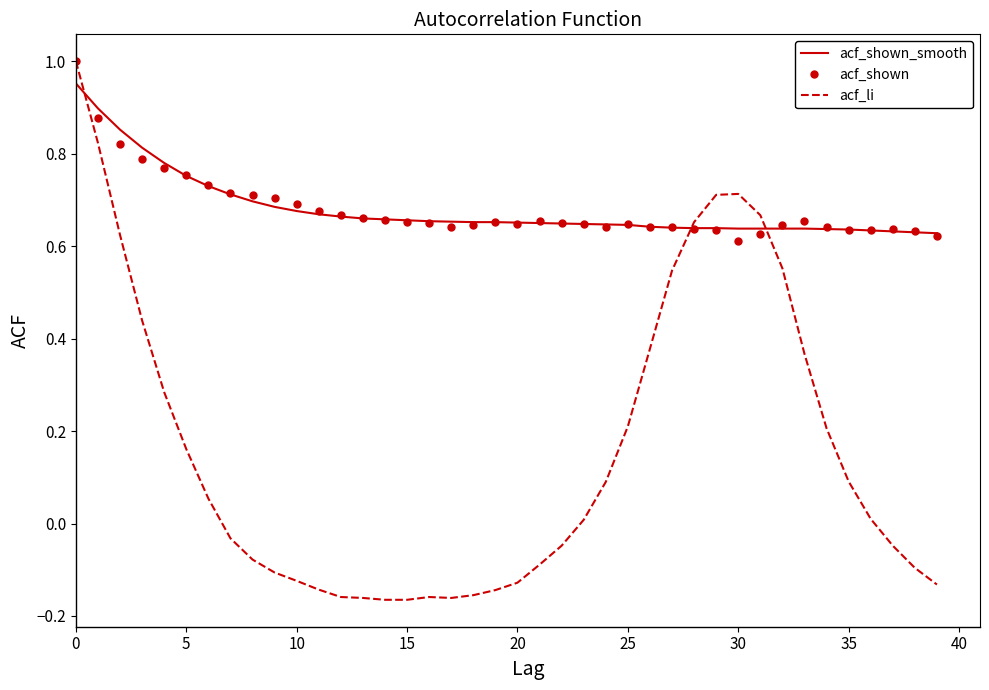

What are all the series names shown in the legend?

acf_shown_smooth, acf_shown, acf_li